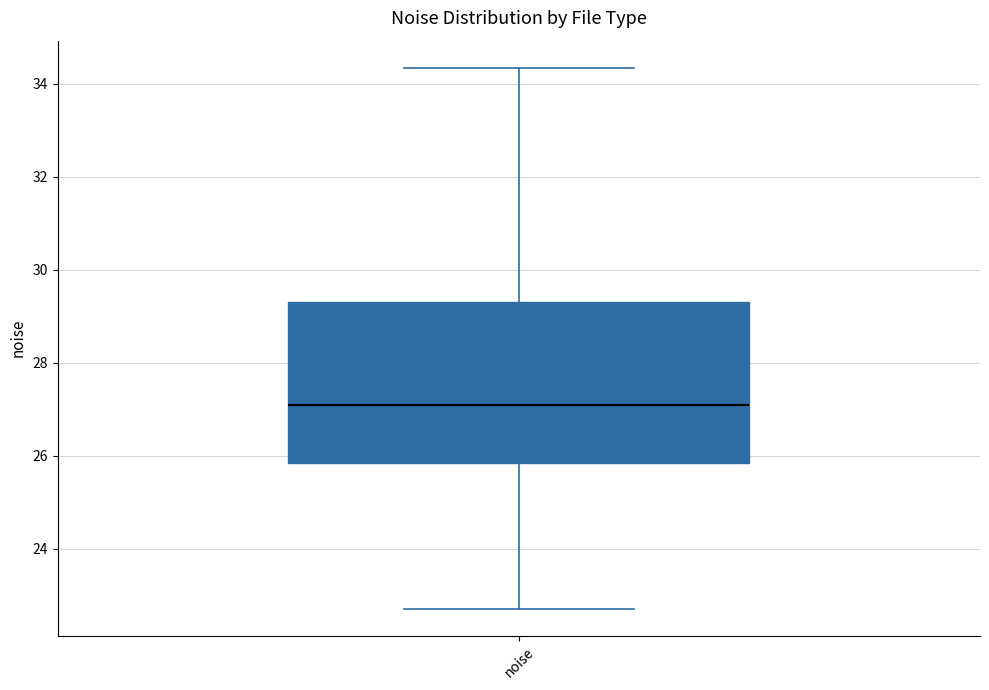

Read this box plot against the y-axis: the position of the median line, the range covered by the box, and the ends of both whiskers. The values are not printed on the chart, so give them approximately, as read against the axis.

median 27.0, box 25.8 to 29.4, whiskers 22.8 to 34.4